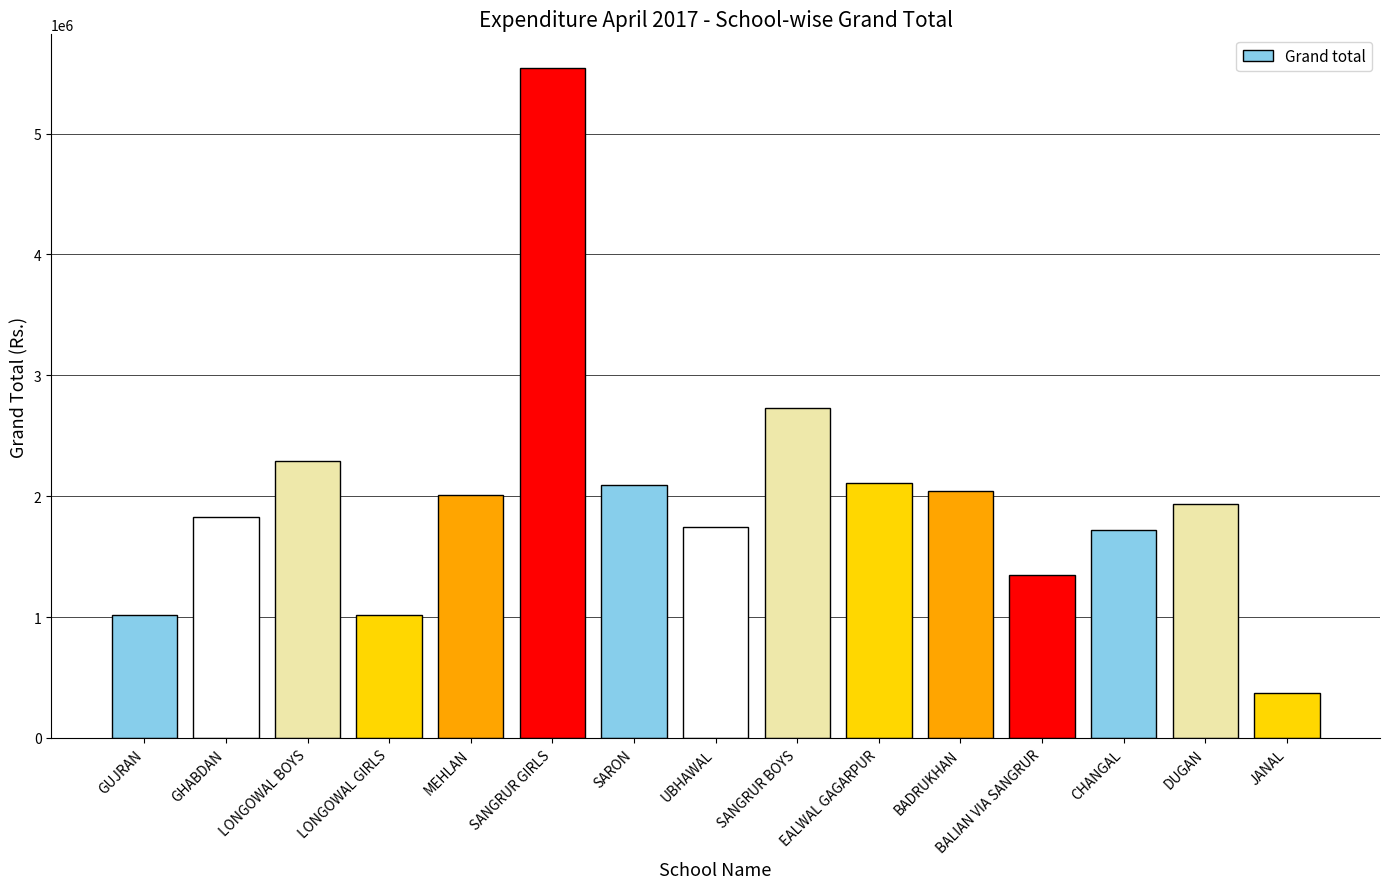

Where is the data nearest to the value 2958666?

SANGRUR BOYS